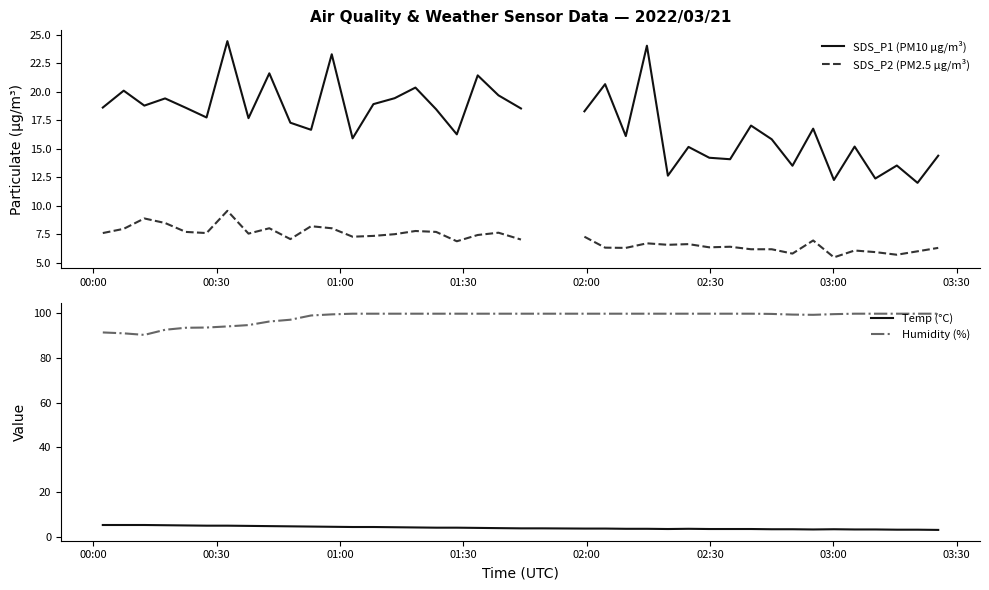

What is the minimum value shown in the chart?

3.0